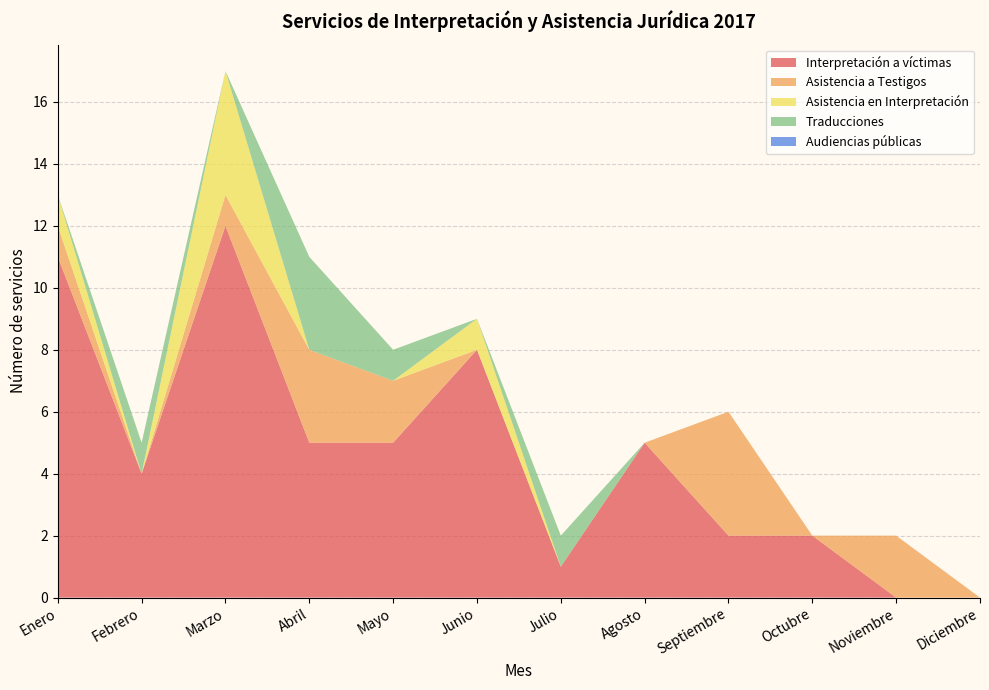

Reading left to right, extract all data points from this chart.

Interpretación a víctimas: Enero=11	Febrero=4	Marzo=12	Abril=5	Mayo=5	Junio=8	Julio=1	Agosto=5	Septiembre=2	Octubre=2	Noviembre=0	Diciembre=0
Asistencia a Testigos: Enero=1	Febrero=0	Marzo=1	Abril=3	Mayo=2	Junio=0	Julio=0	Agosto=0	Septiembre=4	Octubre=0	Noviembre=2	Diciembre=0
Asistencia en Interpretación: Enero=1	Febrero=0	Marzo=4	Abril=0	Mayo=0	Junio=1	Julio=0	Agosto=0	Septiembre=0	Octubre=0	Noviembre=0	Diciembre=0
Traducciones: Enero=0	Febrero=1	Marzo=0	Abril=3	Mayo=1	Junio=0	Julio=1	Agosto=0	Septiembre=0	Octubre=0	Noviembre=0	Diciembre=0
Audiencias públicas: Enero=0	Febrero=0	Marzo=0	Abril=0	Mayo=0	Junio=0	Julio=0	Agosto=0	Septiembre=0	Octubre=0	Noviembre=0	Diciembre=0